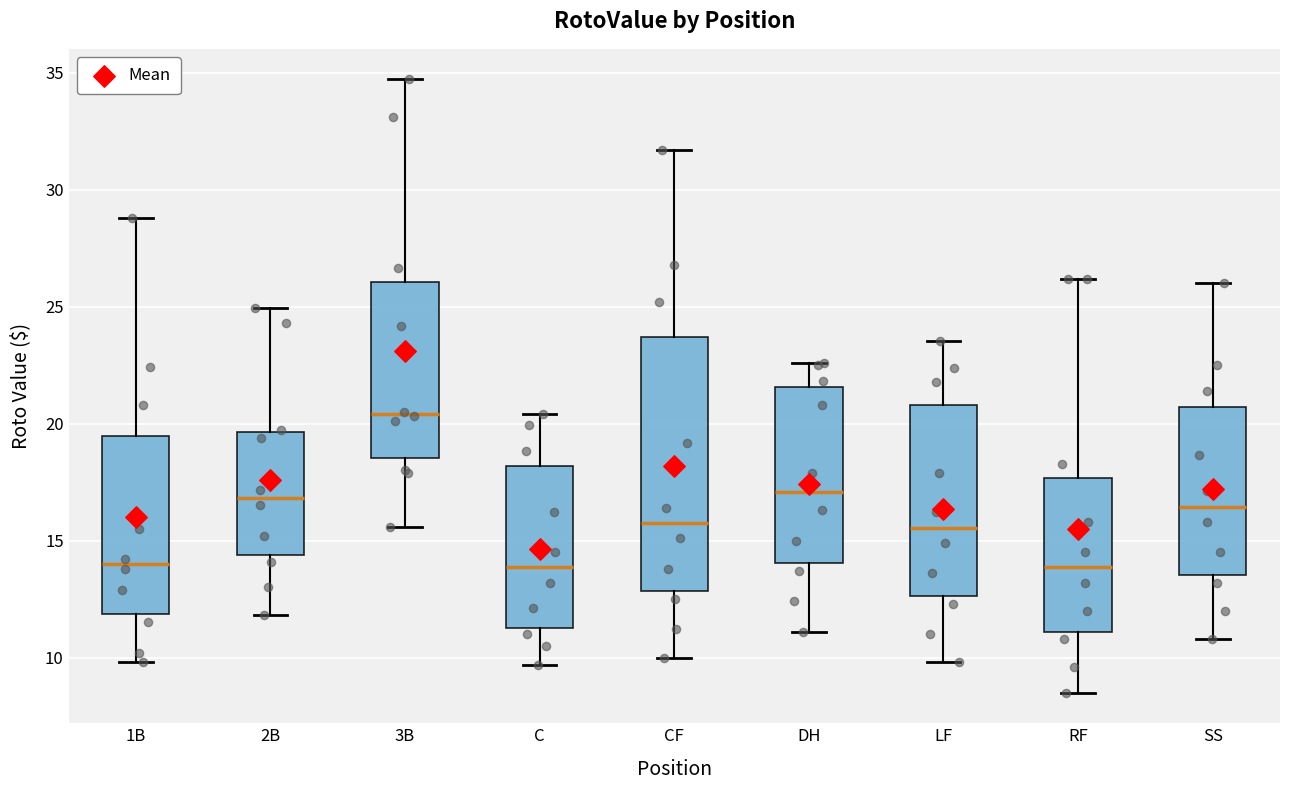

Reading left to right, read every box against the y-axis: the position of its median line, the range the box covers, and the ends of its whiskers. The values are not printed on the chart, so give them approximately, as read against the axis.

1B: median 14.0, box 12.0 to 19.5, whiskers 10.0 to 29.0
2B: median 17.0, box 14.5 to 19.5, whiskers 12.0 to 25.0
3B: median 20.5, box 18.5 to 26.0, whiskers 15.5 to 34.5
C: median 14.0, box 11.5 to 18.0, whiskers 9.5 to 20.5
CF: median 16.0, box 13.0 to 23.5, whiskers 10.0 to 31.5
DH: median 17.0, box 14.0 to 21.5, whiskers 11.0 to 22.5
LF: median 15.5, box 12.5 to 21.0, whiskers 10.0 to 23.5
RF: median 14.0, box 11.0 to 17.5, whiskers 8.5 to 26.0
SS: median 16.5, box 13.5 to 20.5, whiskers 11.0 to 26.0